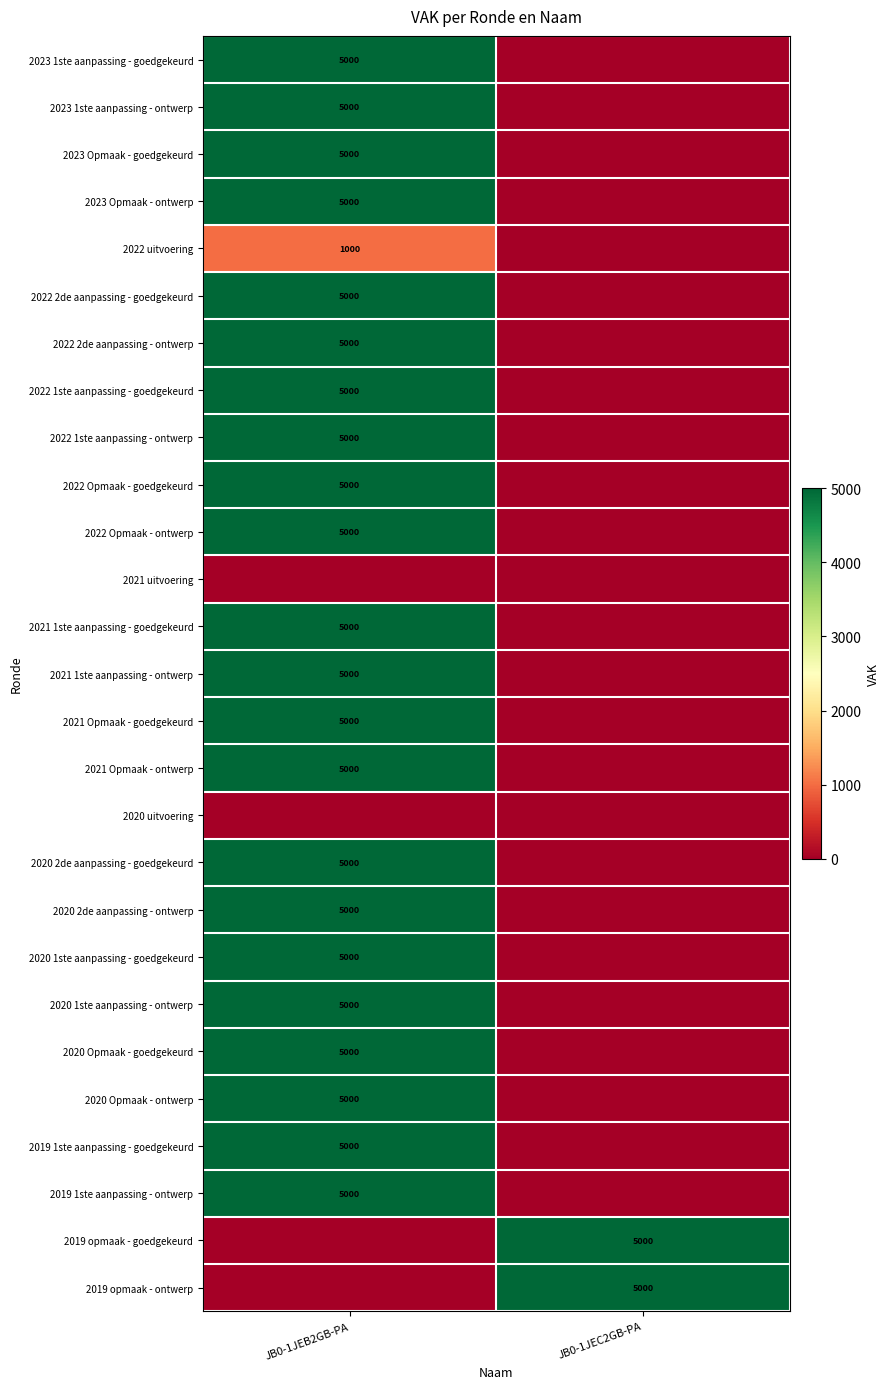

Is it true that 2023 1ste aanpassing - ontwerp equals 5000 at JB0-1JEB2GB-PA?

True